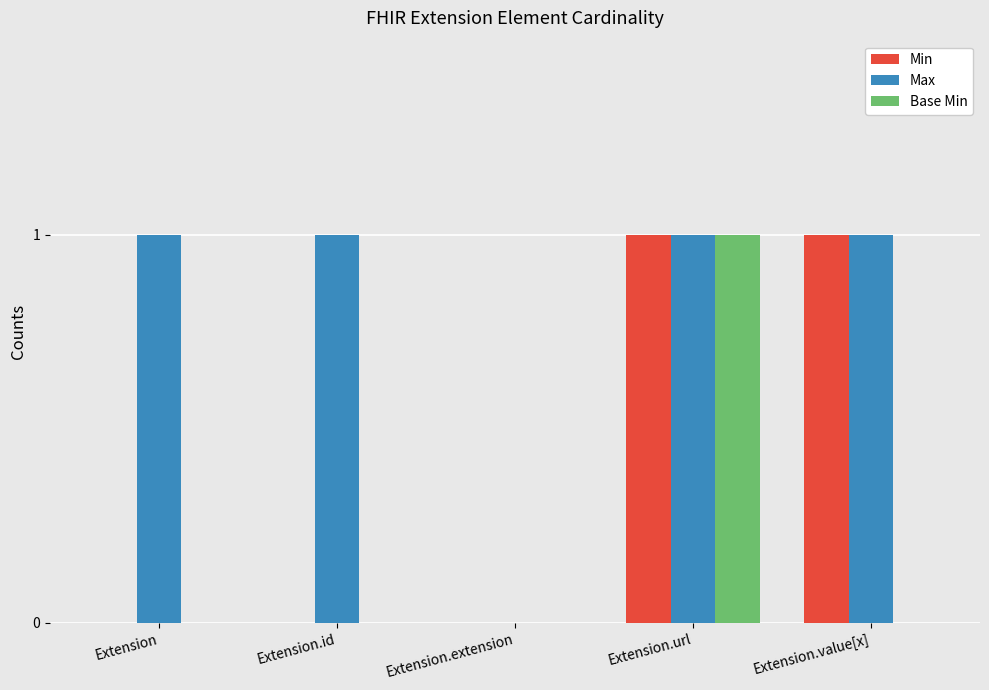

Reading right to left, extract all data points from this chart.

Min: 1	1	0	0	0
Max: 1	1	0	1	1
Base Min: 0	1	0	0	0